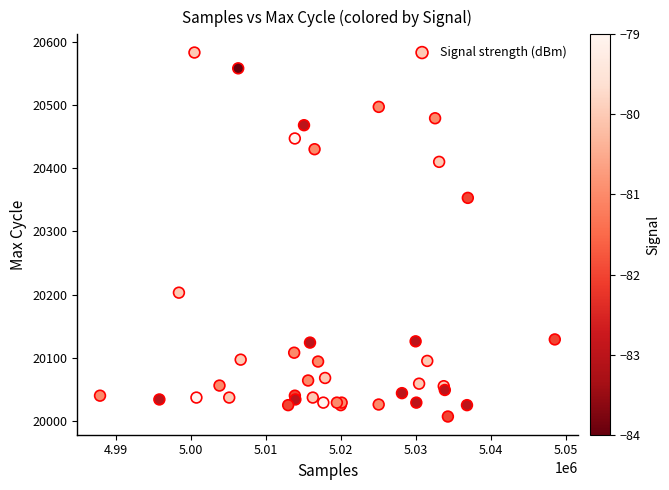

What Y value in the scatter plot is closest to 20295?

20353